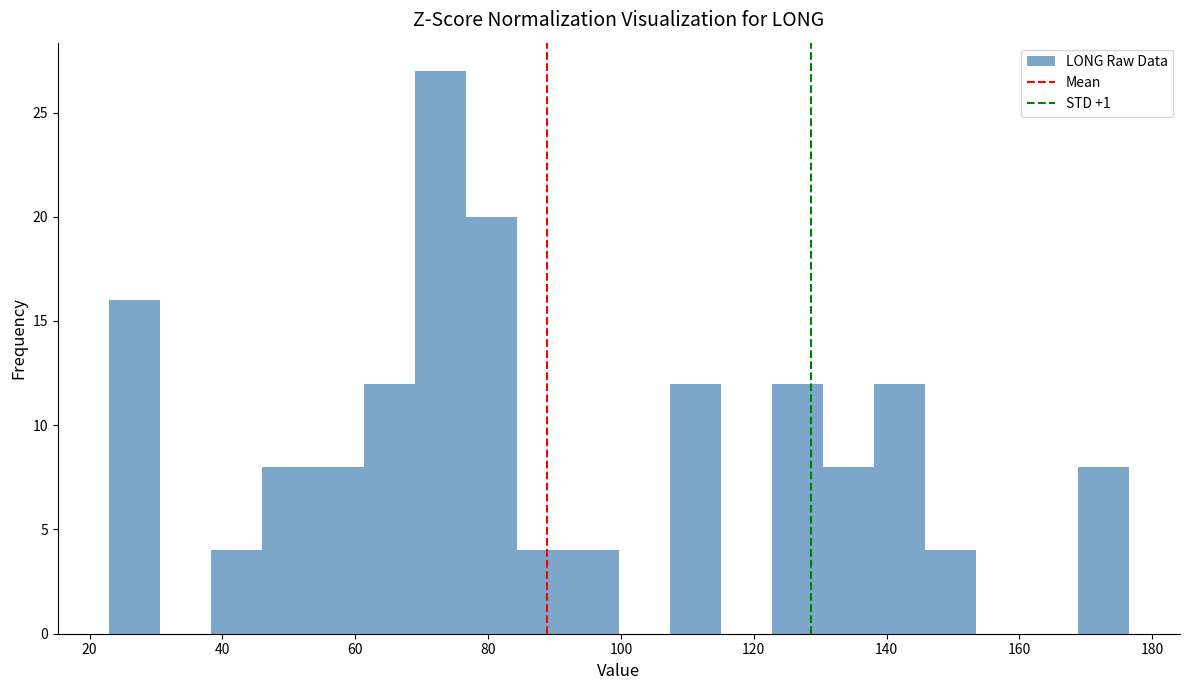

Read against the x-axis, roughly where is the centre of the tallest bar?

72